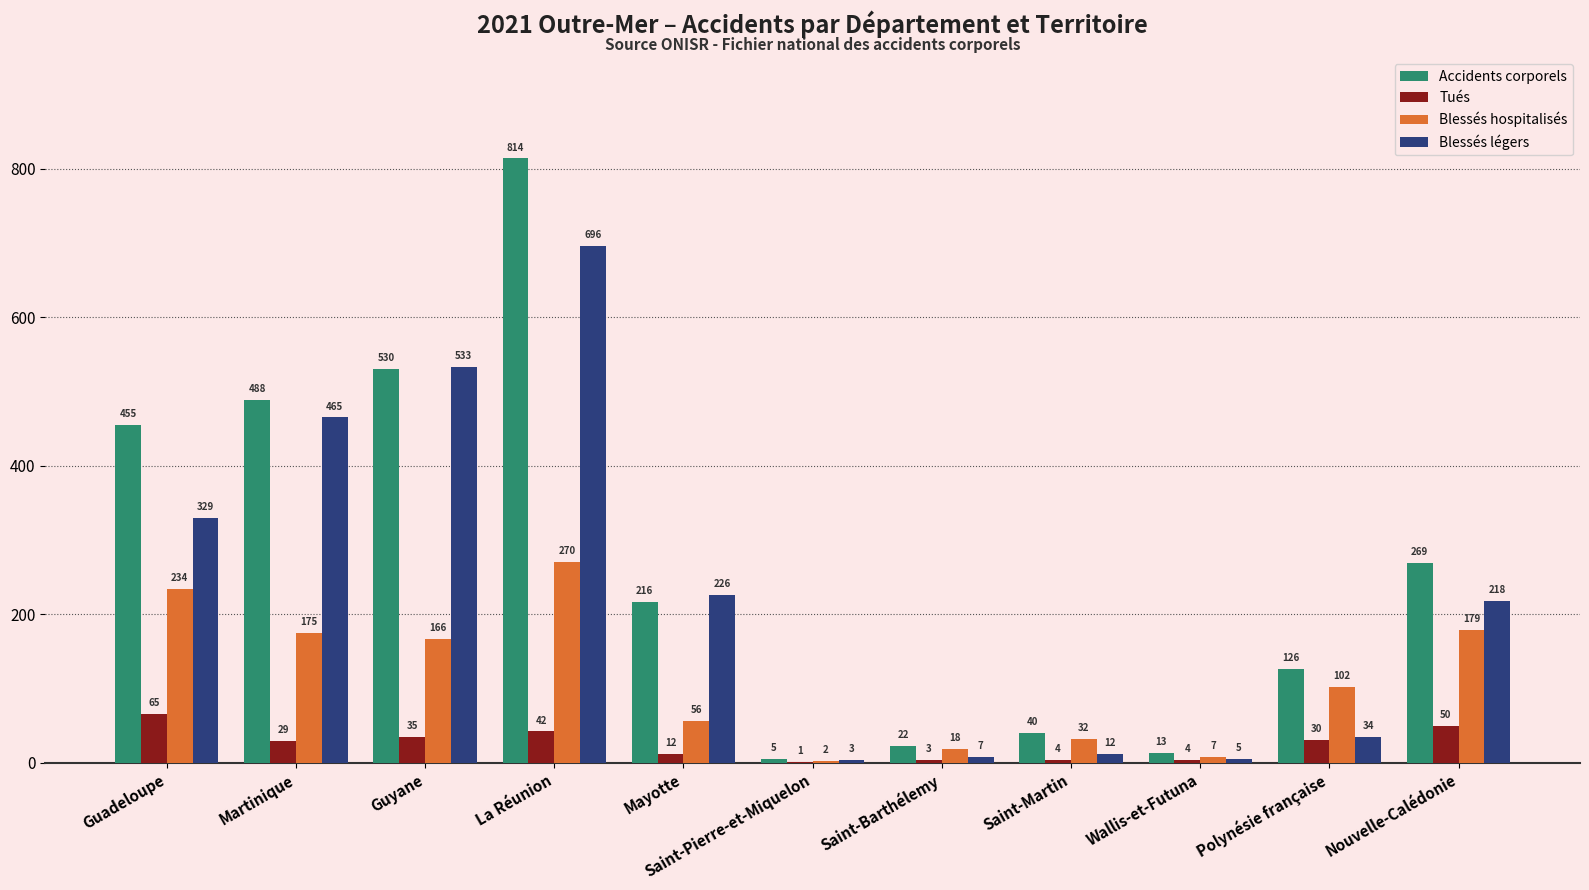

Reading left to right, extract all data points from this chart.

Accidents corporels: 455	488	530	814	216	5	22	40	13	126	269
Tués: 65	29	35	42	12	1	3	4	4	30	50
Blessés hospitalisés: 234	175	166	270	56	2	18	32	7	102	179
Blessés légers: 329	465	533	696	226	3	7	12	5	34	218